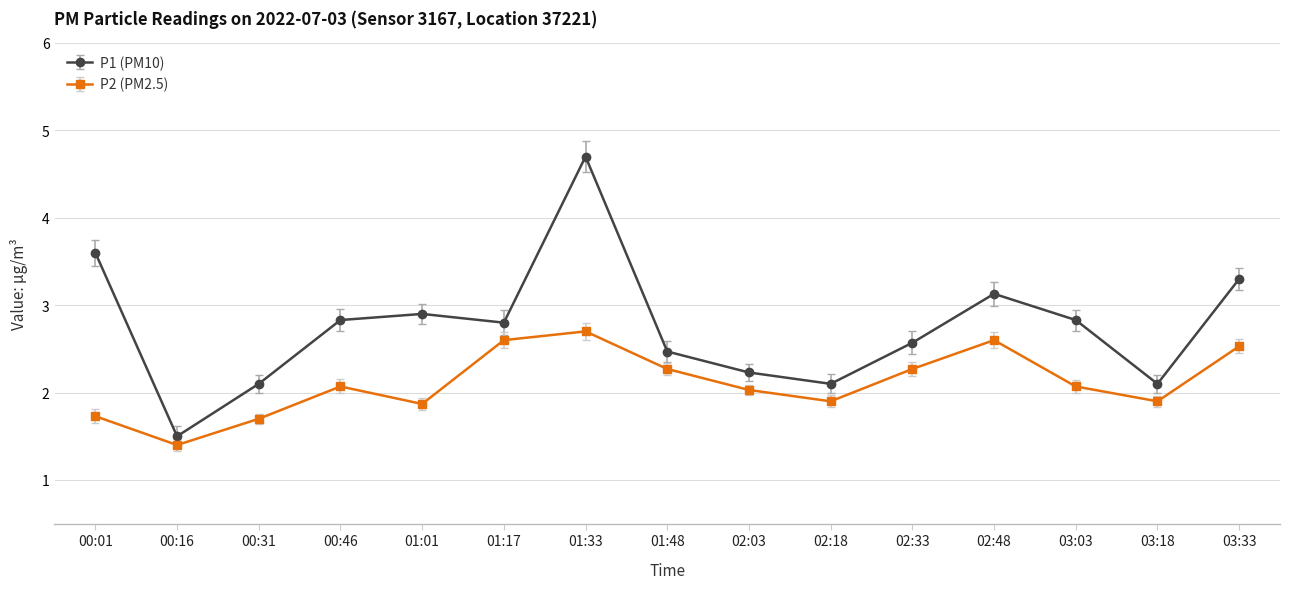

Reading left to right, list all the values displayed in this chart.

P1 (PM10): 3.6	1.5	2.1	2.8	2.9	2.8	4.7	2.5	2.2	2.1	2.6	3.1	2.8	2.1	3.3
P2 (PM2.5): 1.7	1.4	1.7	2.1	1.9	2.6	2.7	2.3	2.0	1.9	2.3	2.6	2.1	1.9	2.5